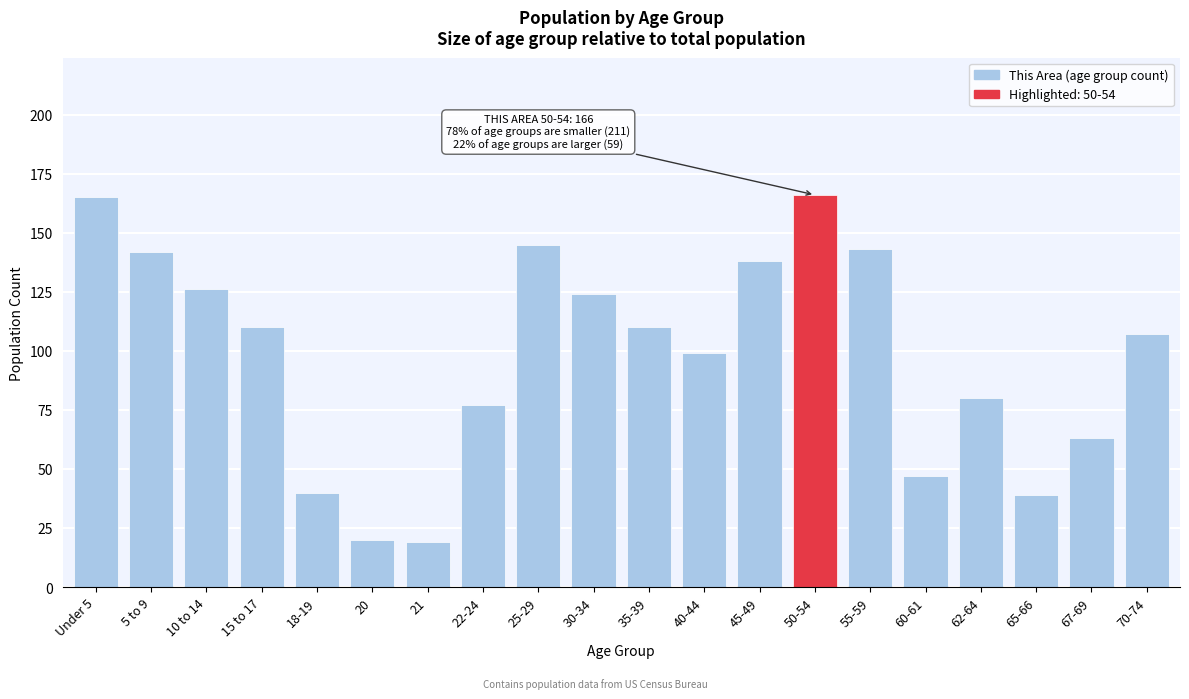

Reading right to left, what are all the values shown in this chart?

70-74=107	67-69=63	65-66=39	62-64=80	60-61=47	55-59=143	50-54=166	45-49=138	40-44=99	35-39=110	30-34=124	25-29=145	22-24=77	21=19	20=20	18-19=40	15 to 17=110	10 to 14=126	5 to 9=142	Under 5=165